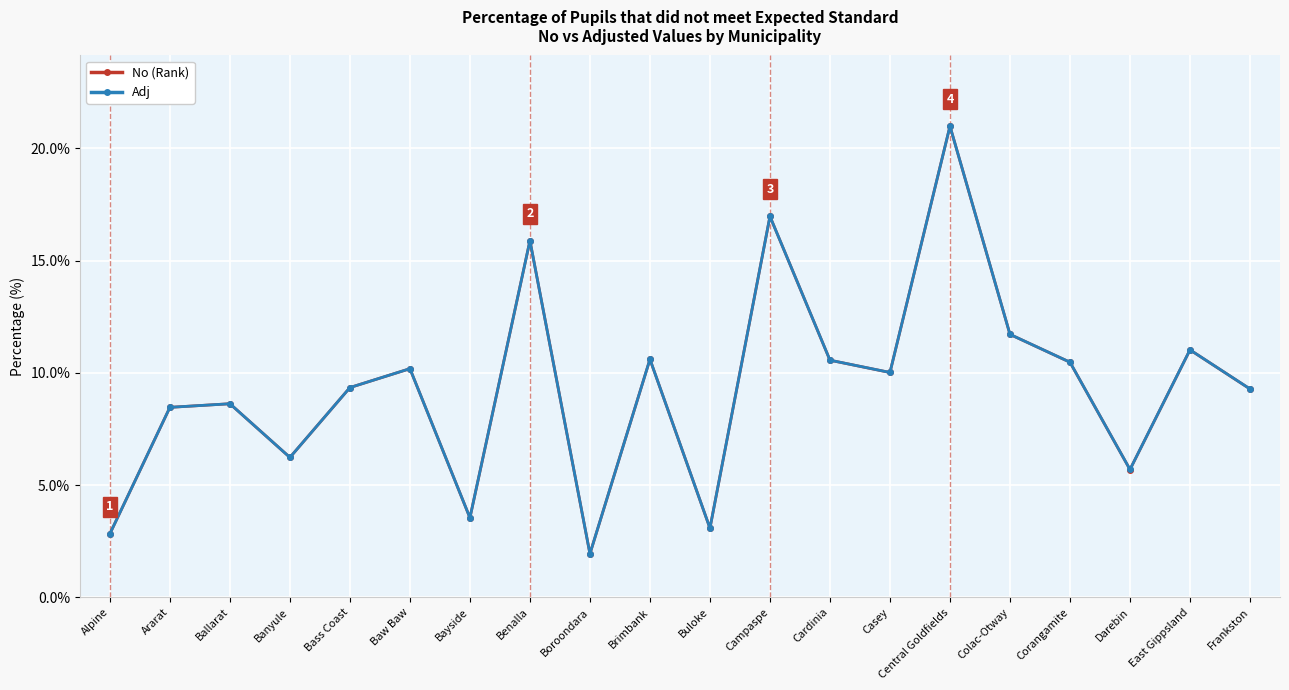

True or false: No (Rank) has a value of 3.1 at Buloke.

True